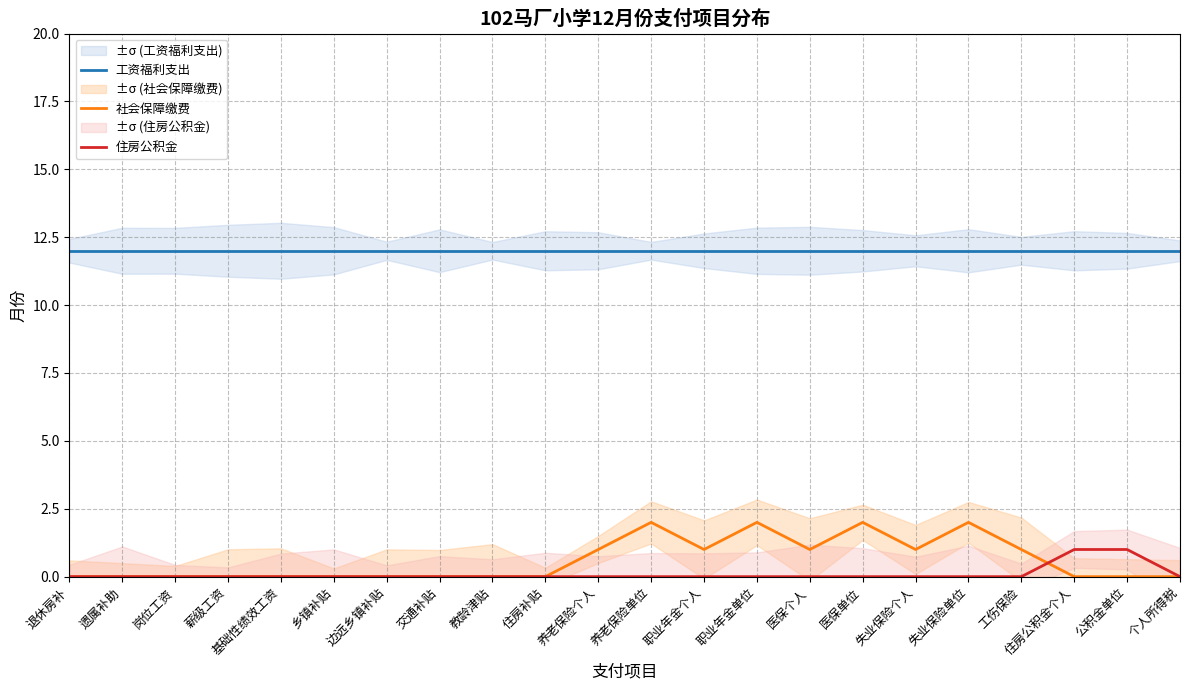

True or false: 社会保障缴费 and 工资福利支出 cross at least once.

False